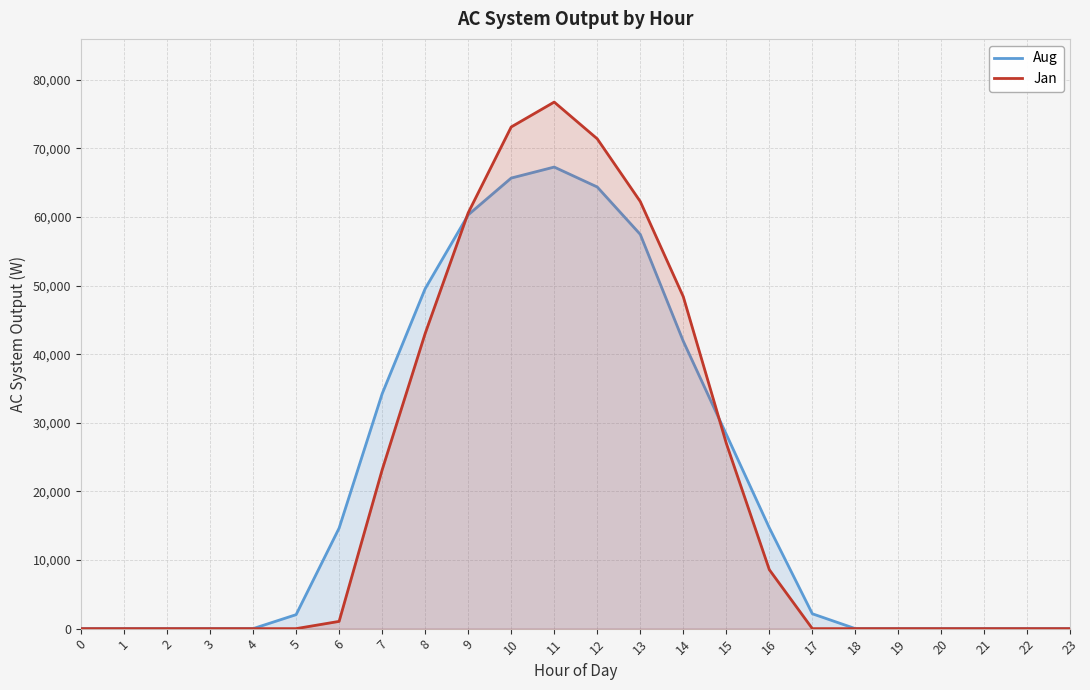

Where is the first local maximum for Jan?

11